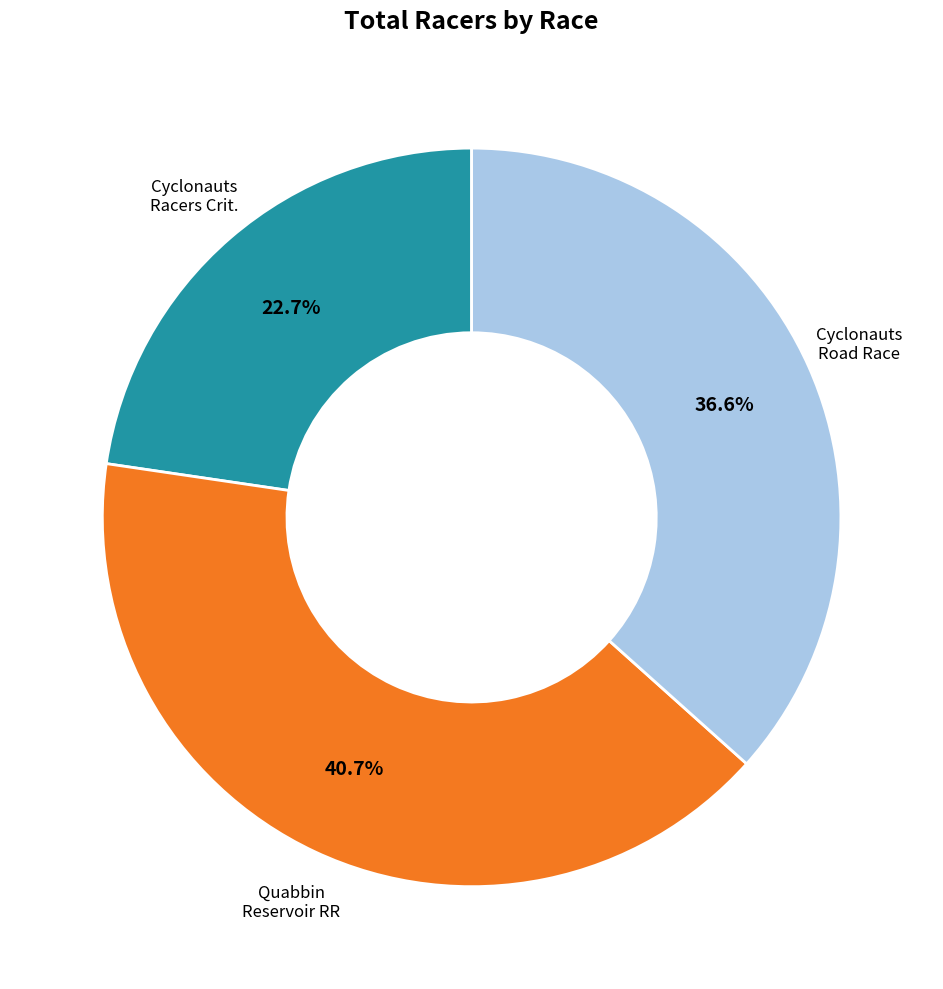

Is there a majority slice in this chart?

No